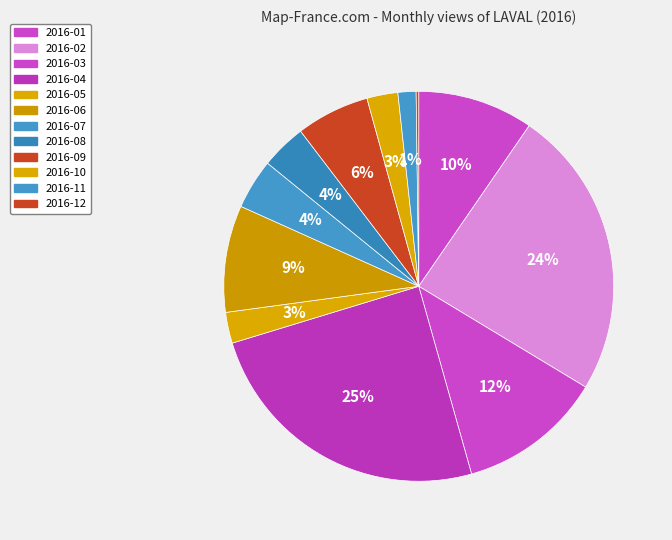

To the nearest percent, what portion does 2016-10 represent?

3%